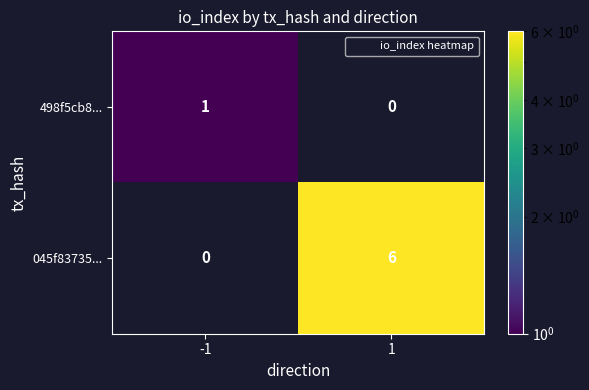

What is the maximum value shown in the chart?

6